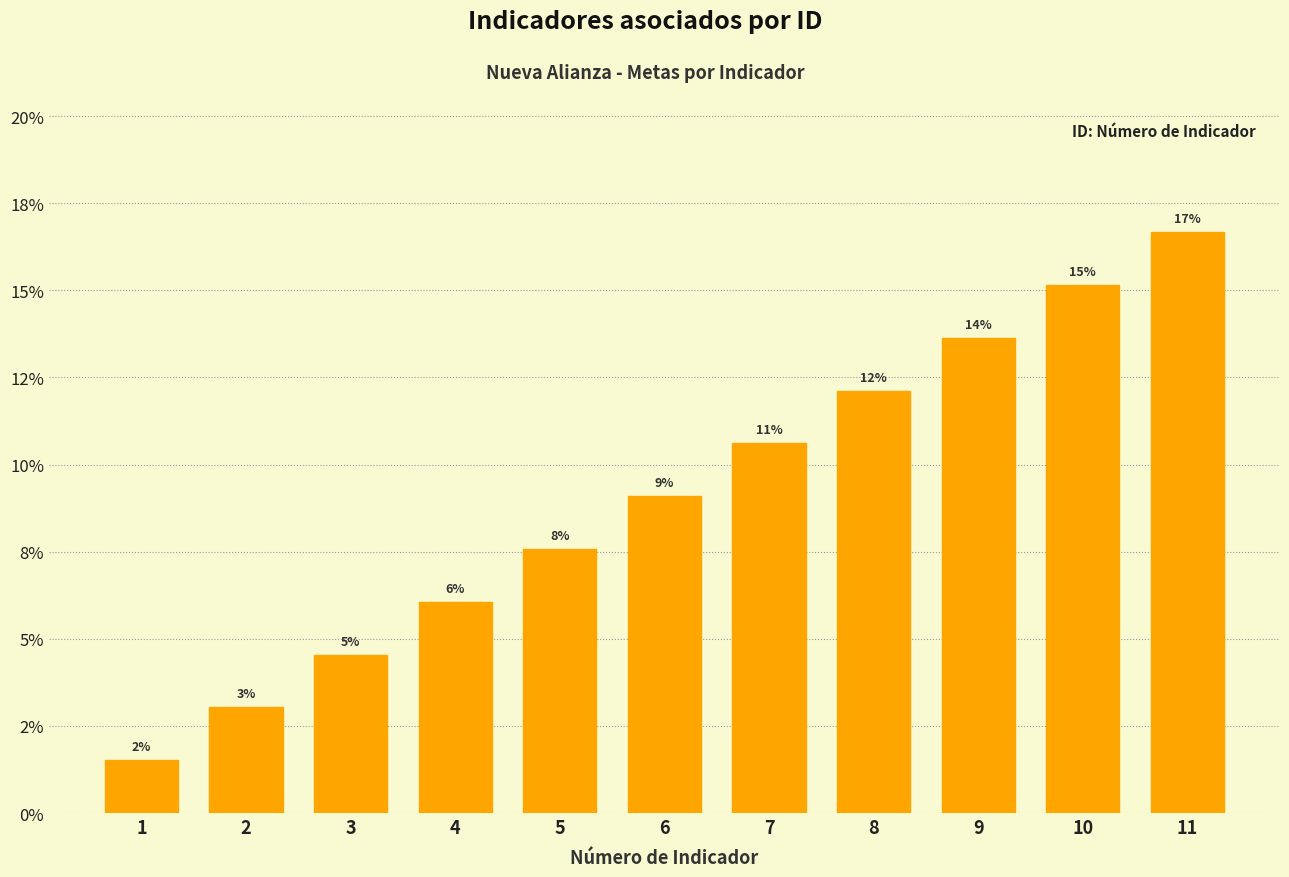

Does the chart contain any negative values?

No